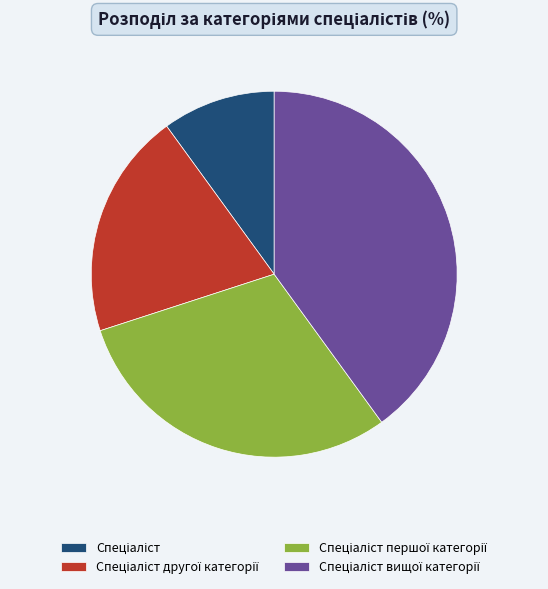

Does any single category account for the majority?

No